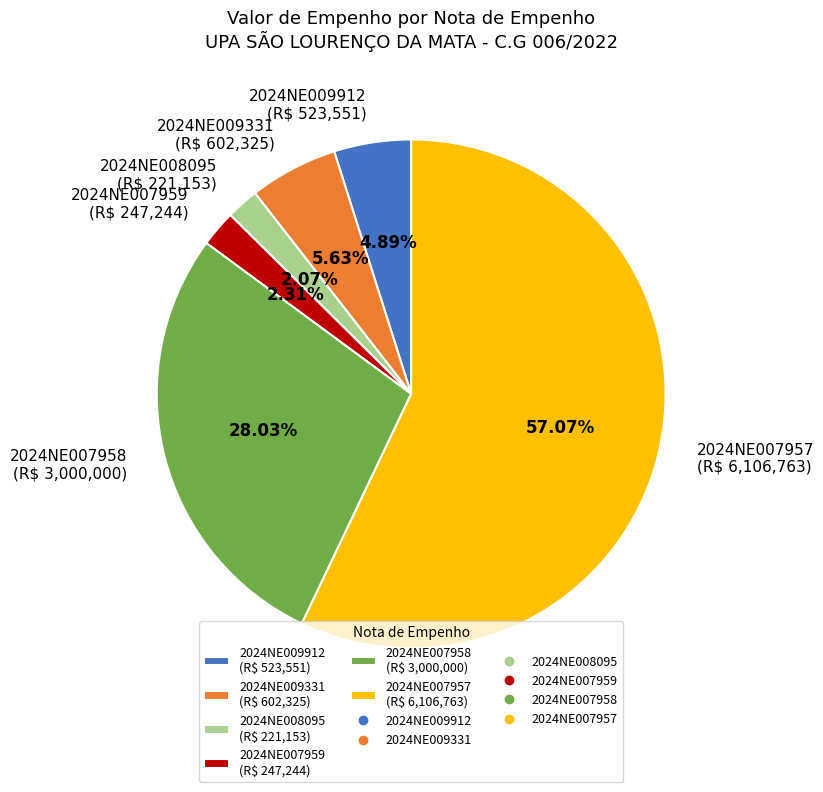

What percentage do 2024NE007959 and 2024NE009912 together represent?

7.2%